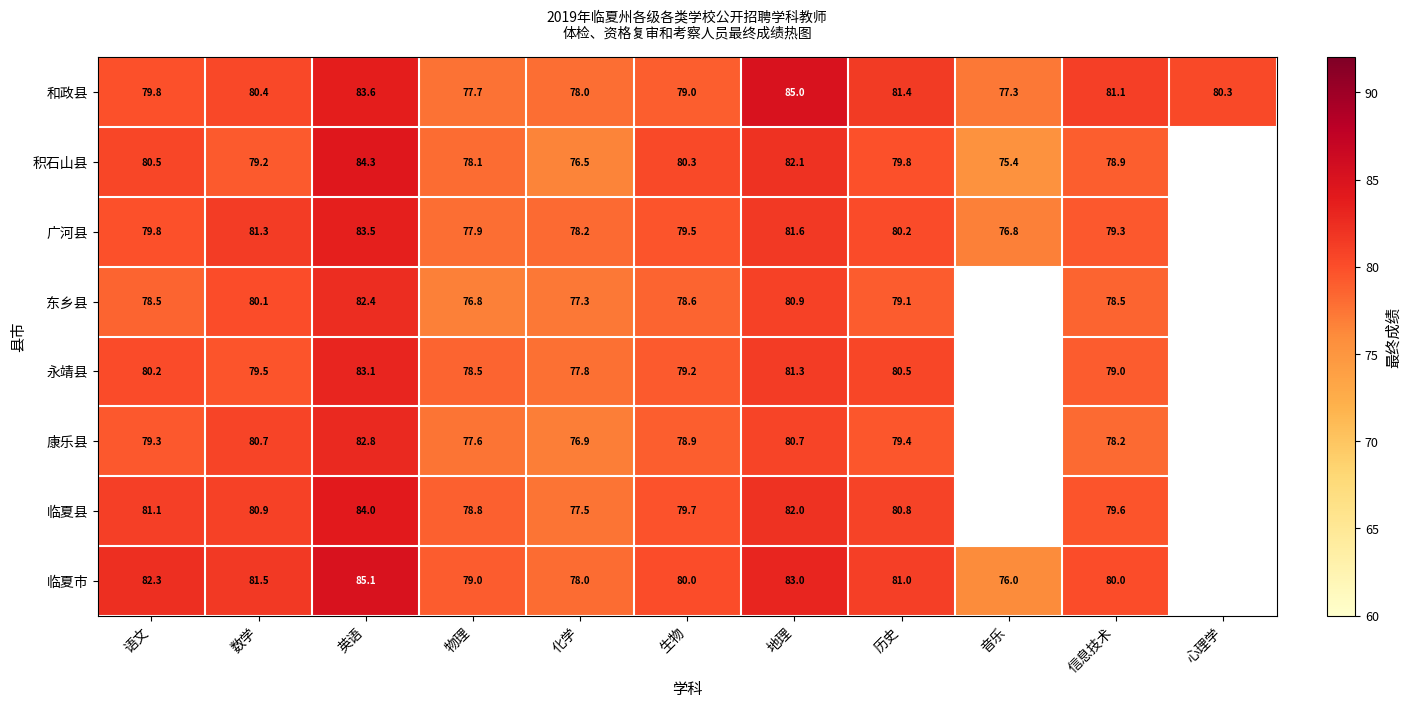

At 历史, list the series in order from largest to smallest.

和政县, 临夏市, 临夏县, 永靖县, 广河县, 积石山县, 康乐县, 东乡县